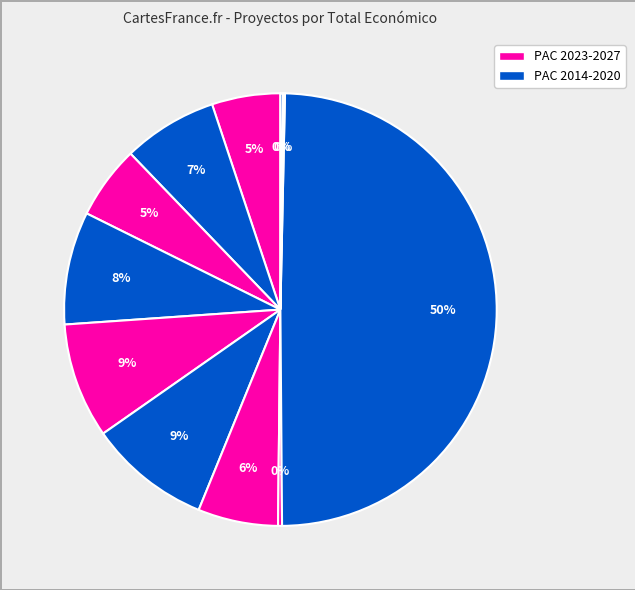

Count the number of slices in the pie.

12